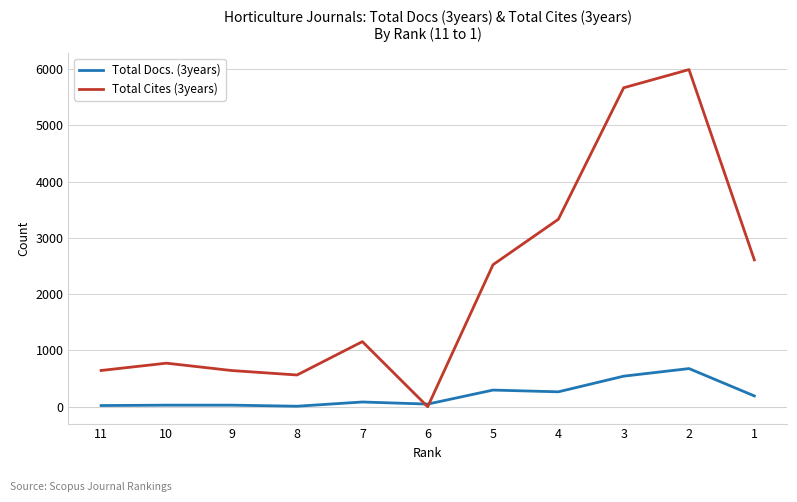

What are all the series names shown in the legend?

Total Docs. (3years), Total Cites (3years)